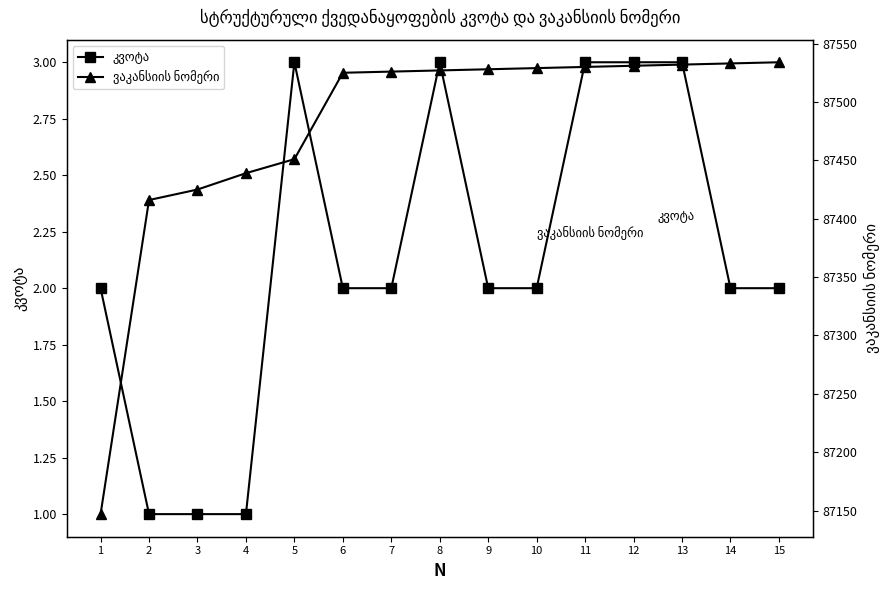

Which has a higher value, 9 or 8?

8